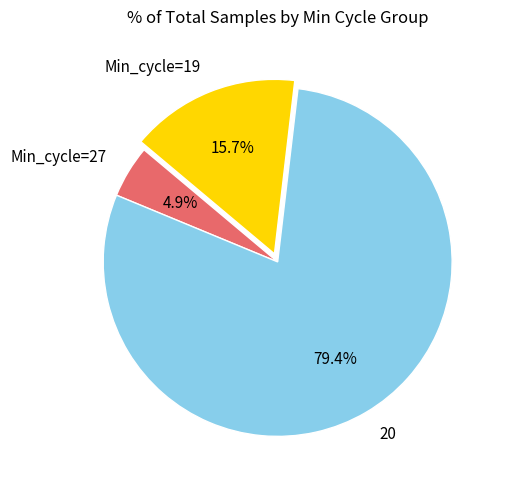

Rank the categories by value from lowest to highest.

Min_cycle=27, Min_cycle=19, 20